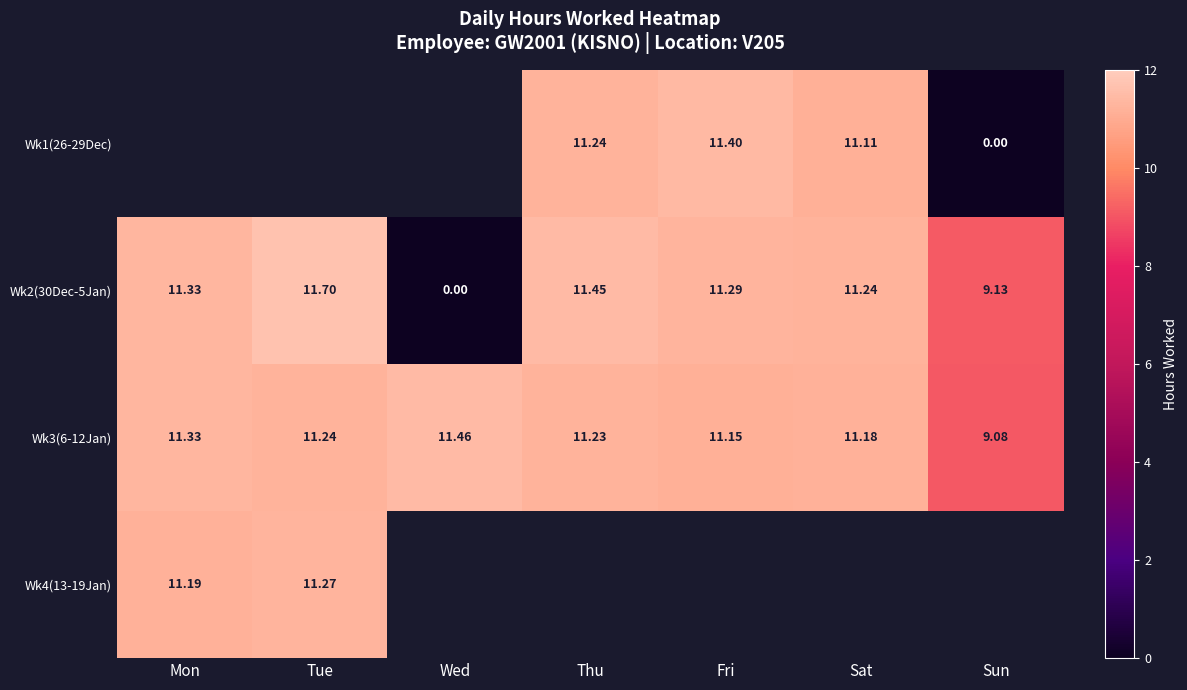

Rank the categories by Wk2(30Dec-5Jan) value from lowest to highest.

Wed, Sun, Sat, Fri, Mon, Thu, Tue